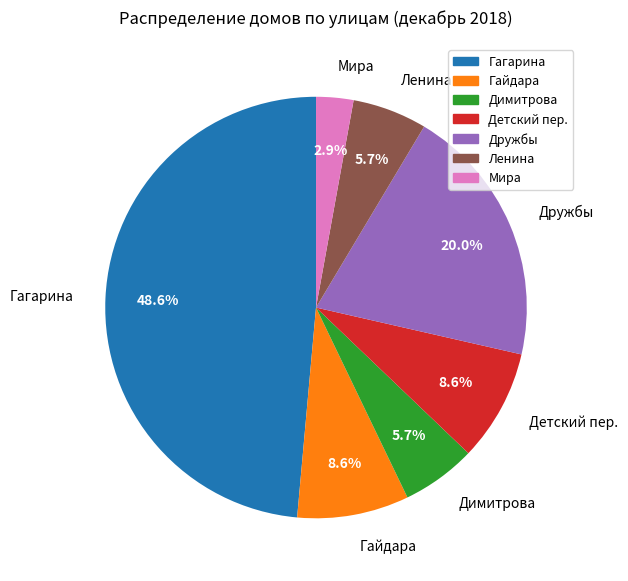

To the nearest percent, what is the average slice percentage?

14%